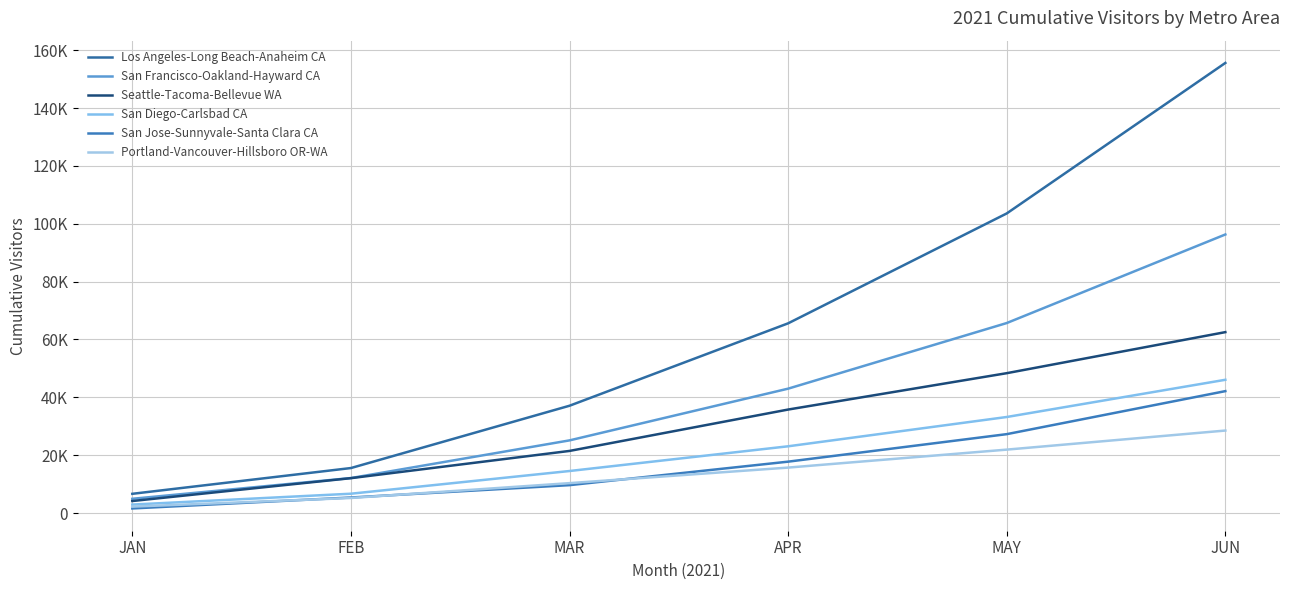

What are all the series names shown in the legend?

Los Angeles-Long Beach-Anaheim CA, San Francisco-Oakland-Hayward CA, Seattle-Tacoma-Bellevue WA, San Diego-Carlsbad CA, San Jose-Sunnyvale-Santa Clara CA, Portland-Vancouver-Hillsboro OR-WA